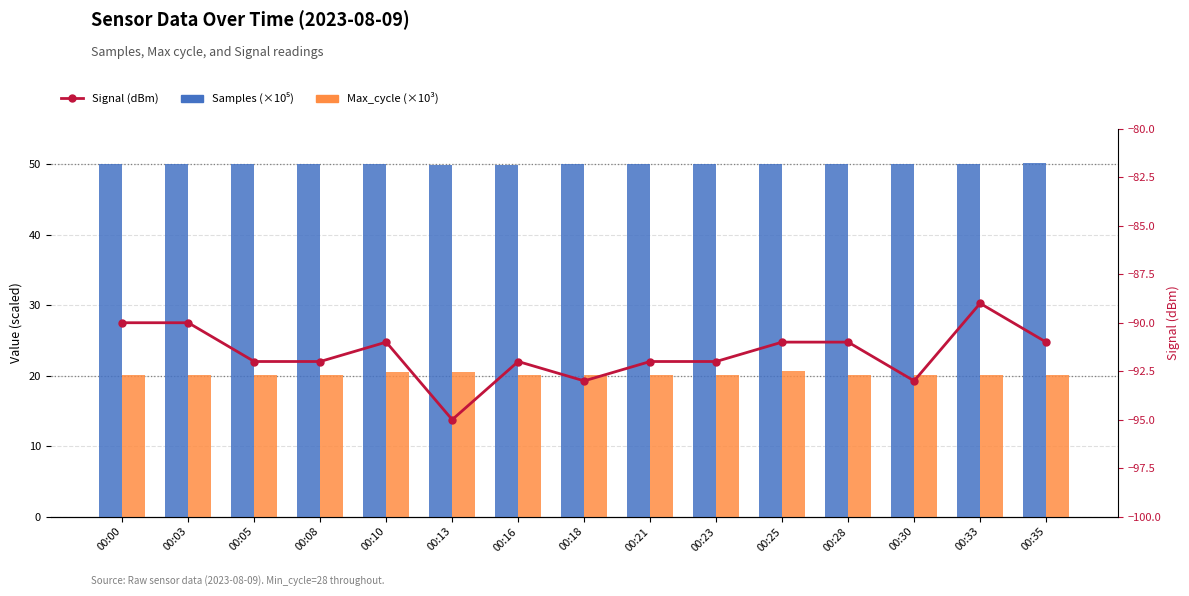

Rank the categories by Signal value from highest to lowest.

00:33, 00:00, 00:03, 00:10, 00:25, 00:28, 00:35, 00:05, 00:08, 00:16, 00:21, 00:23, 00:18, 00:30, 00:13